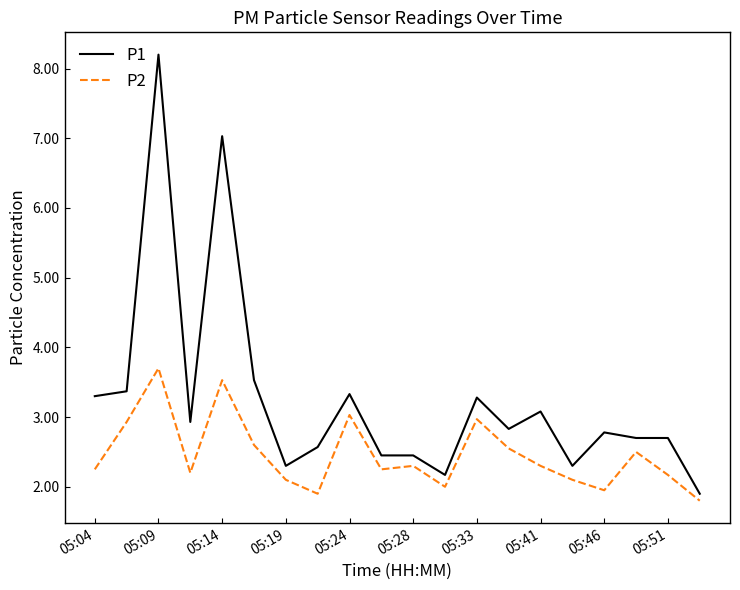

What are all the series names shown in the legend?

P1, P2